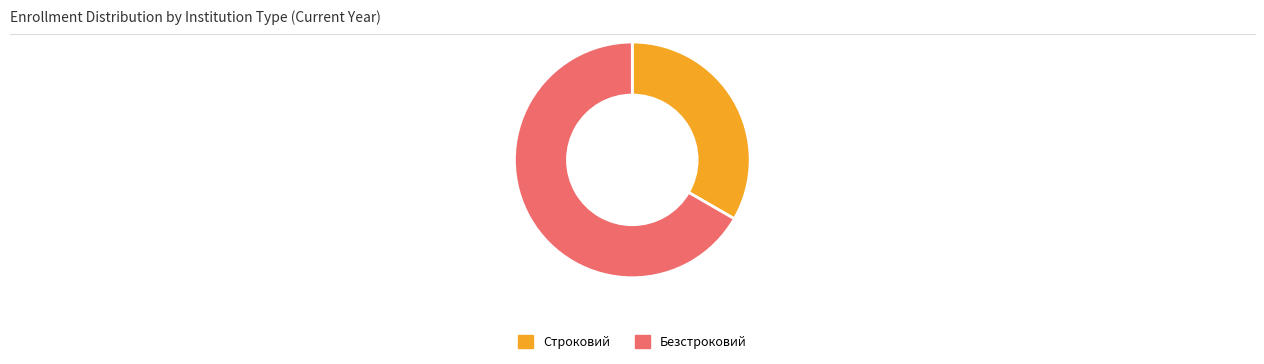

Approximately how many times larger is the value at Строковий compared to Безстроковий?

0.5